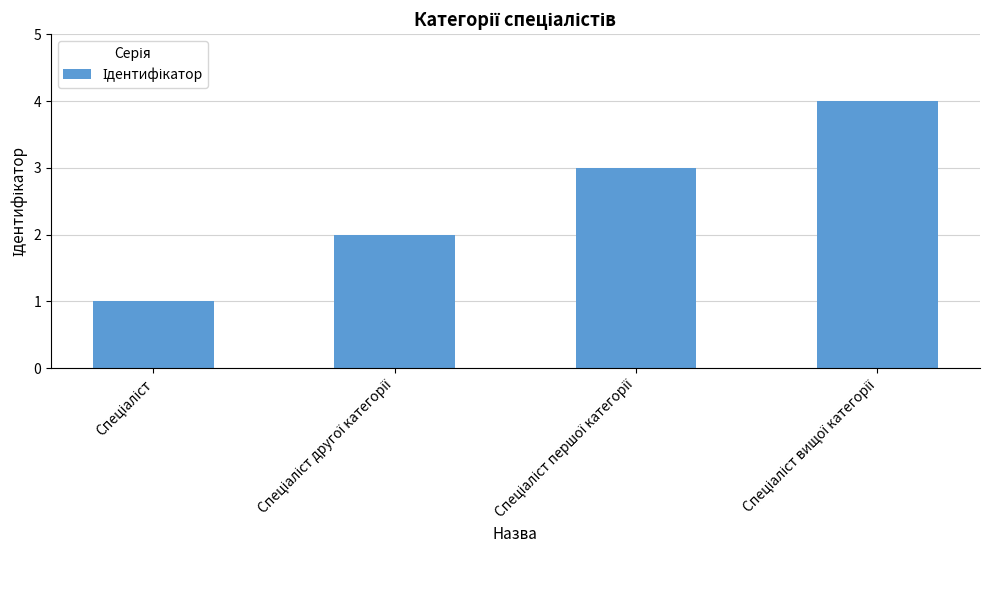

Count the number of categories in the chart.

4